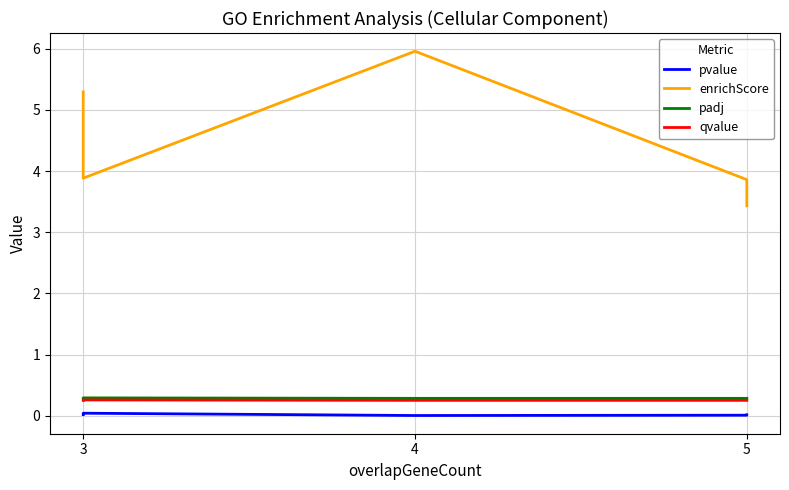

Does the chart display data point markers on the line(s)?

No